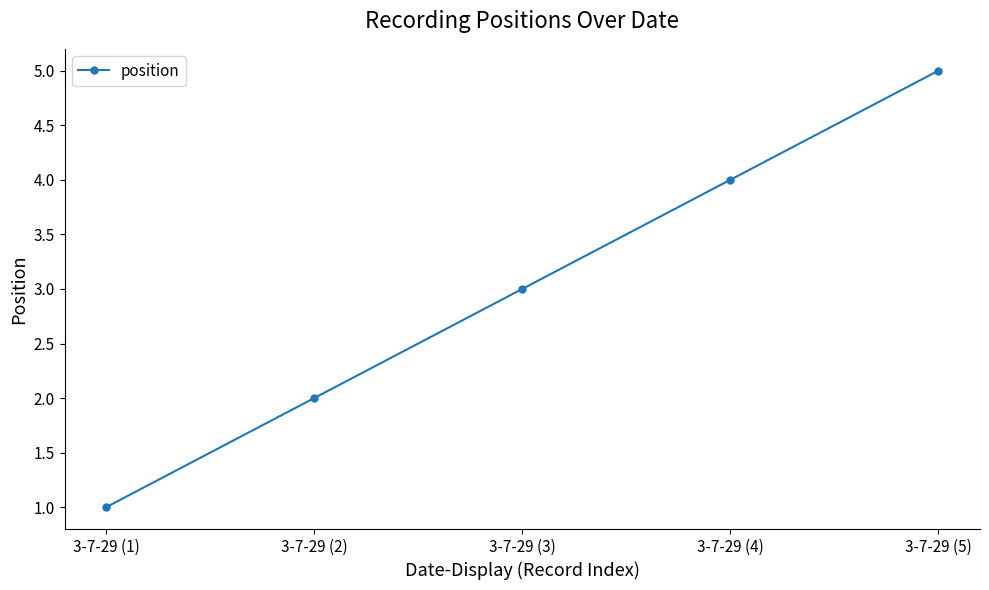

The chart shows a value of 1 at 3-7-29 (3). True or false?

False